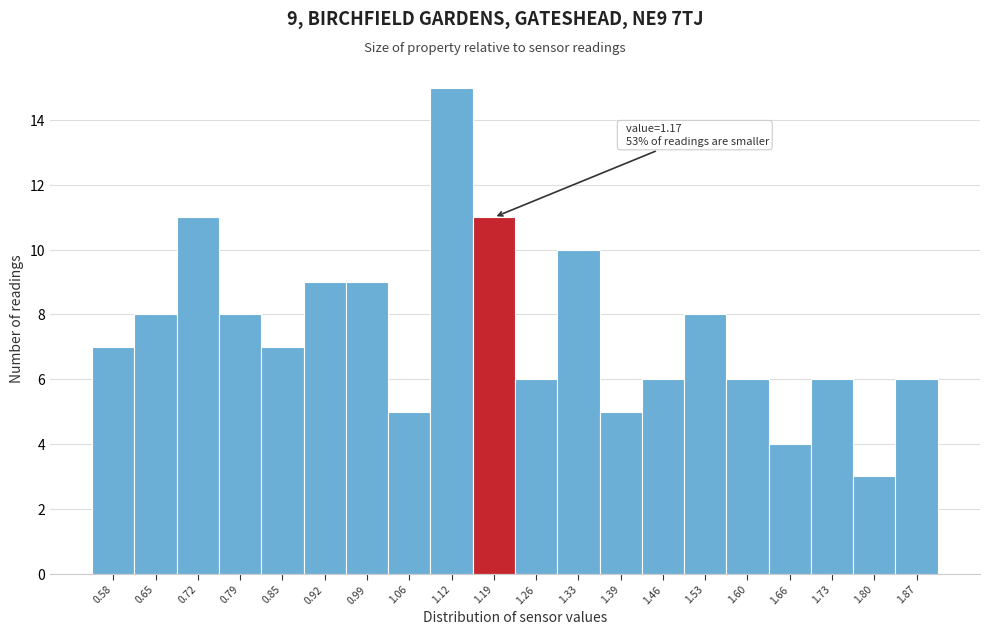

Over which range of the x-axis is the bar tallest?

1.09 to 1.16